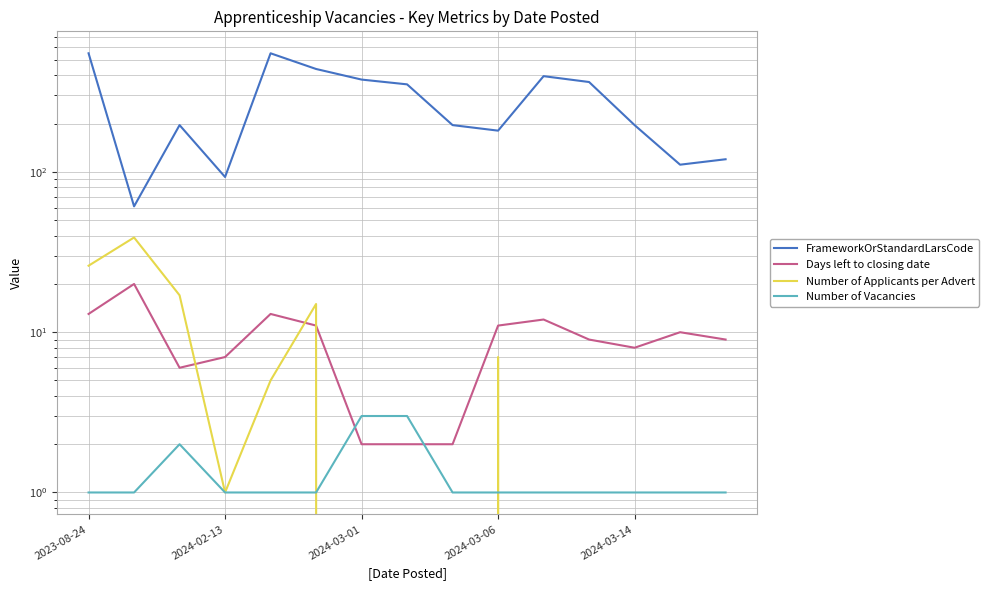

Which series has the widest spread of values?

FrameworkOrStandardLarsCode